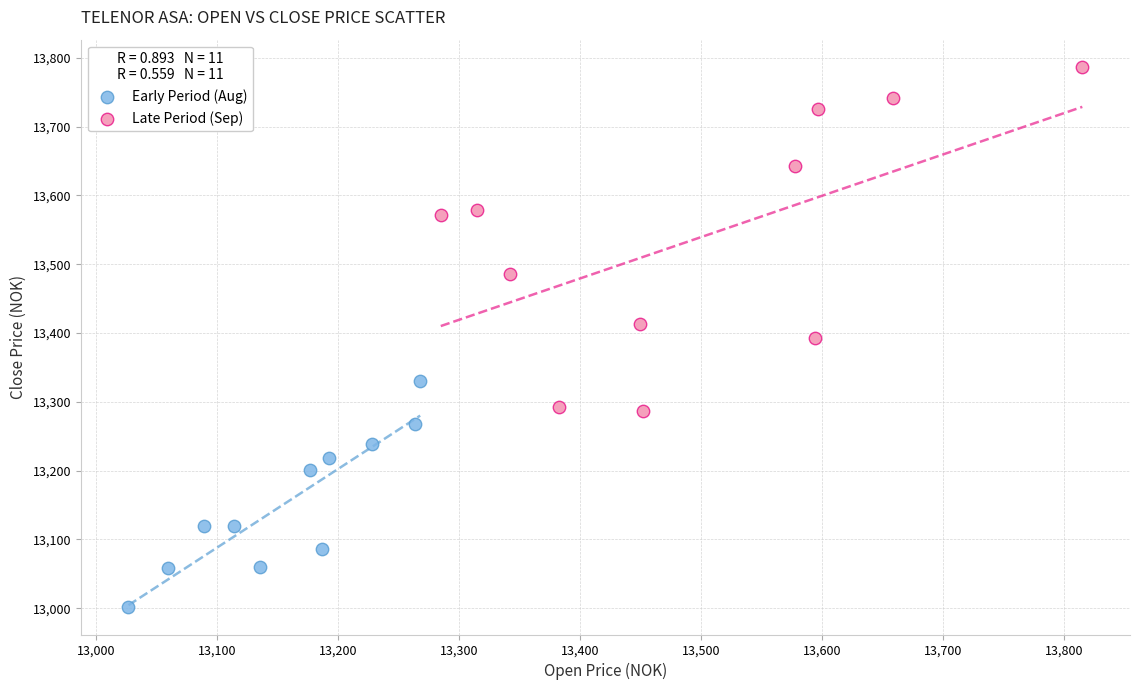

Which series has the largest Y range (max minus min)?

Late Period (Sep)